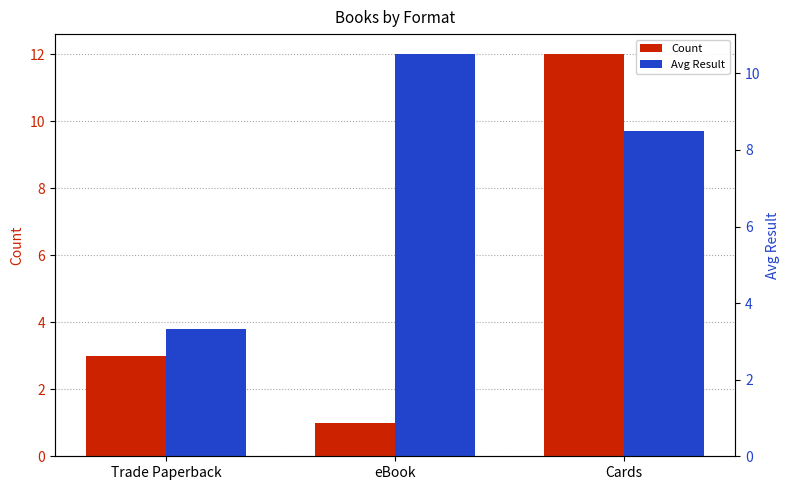

Rank the series at Cards from lowest to highest value.

Avg Result, Count